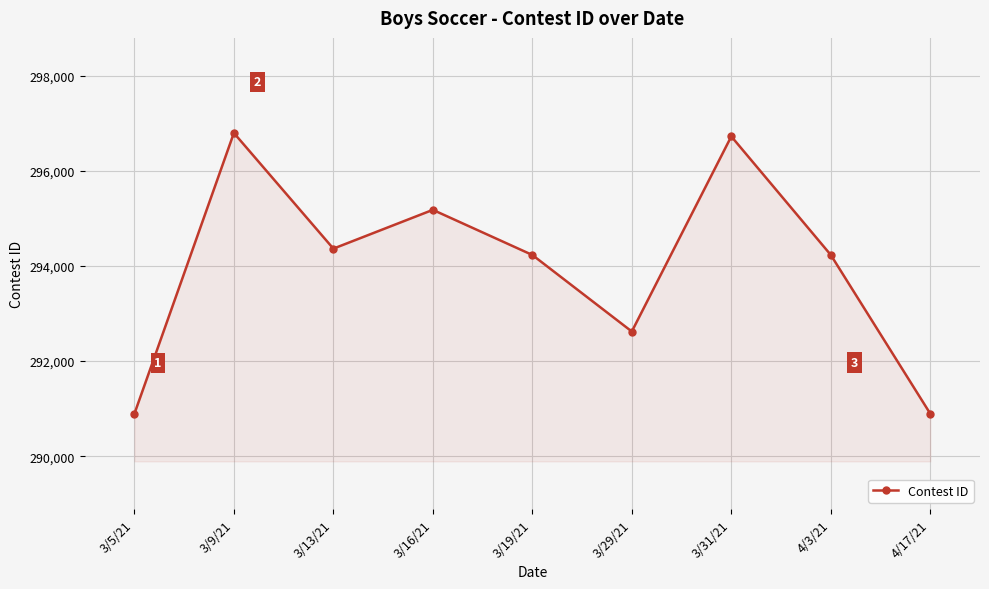

How many lines are shown in the chart?

1